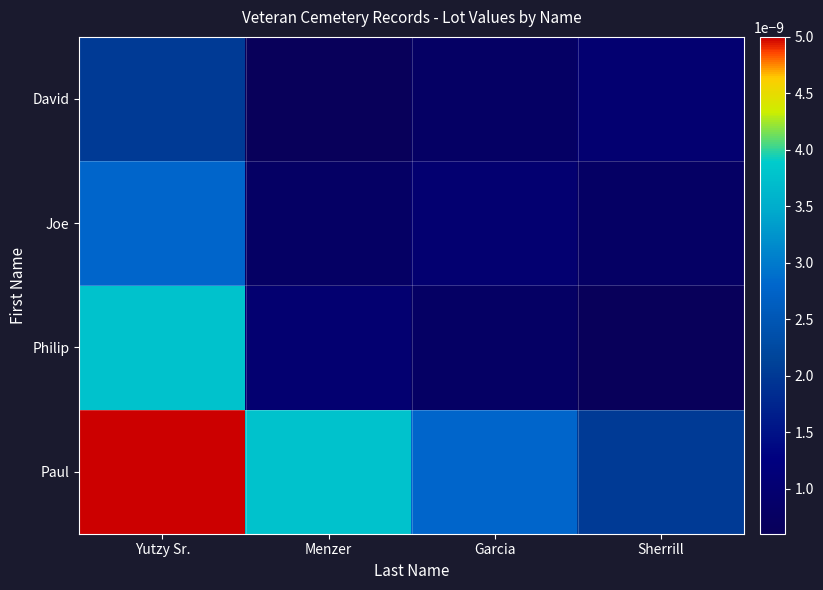

Reading right to left, list all the values displayed in this chart.

Paul: Sherrill=0.0	Garcia=0.0	Menzer=0.0	Yutzy Sr.=0.0
Philip: Sherrill=0.0	Garcia=0.0	Menzer=0.0	Yutzy Sr.=0.0
Joe: Sherrill=0.0	Garcia=0.0	Menzer=0.0	Yutzy Sr.=0.0
David: Sherrill=0.0	Garcia=0.0	Menzer=0.0	Yutzy Sr.=0.0